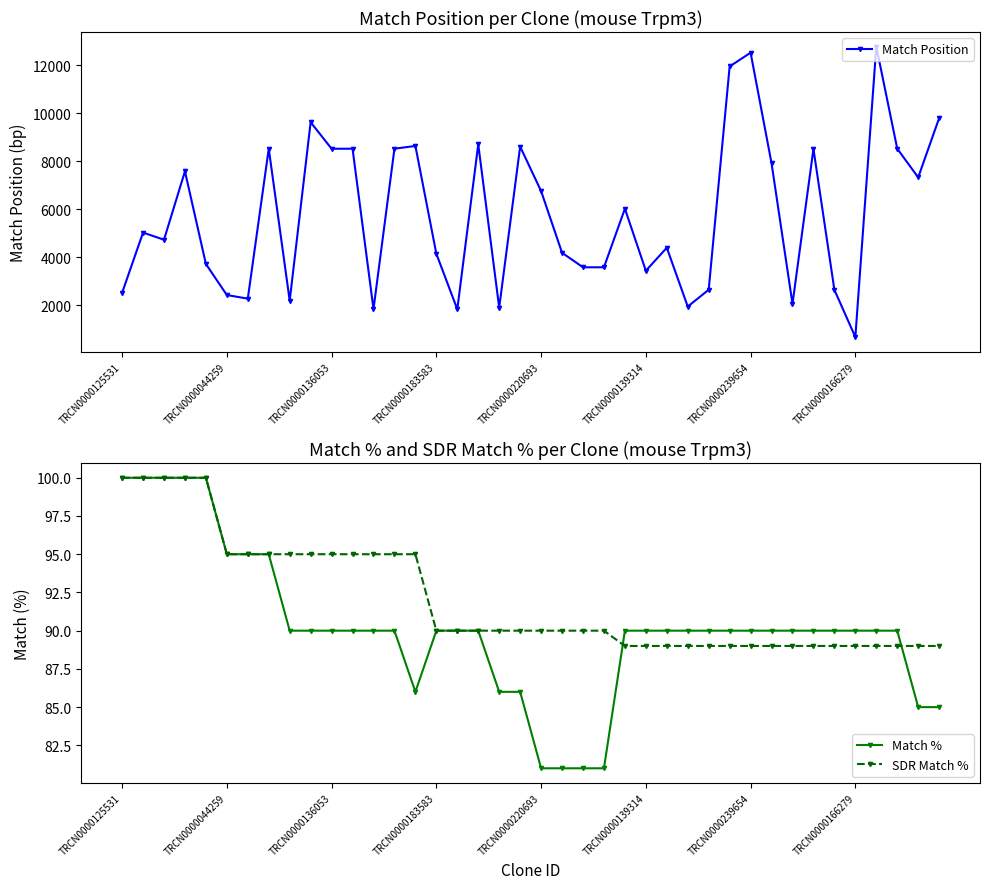

What are all the series names shown in the legend?

Match Position, Match %, SDR Match %